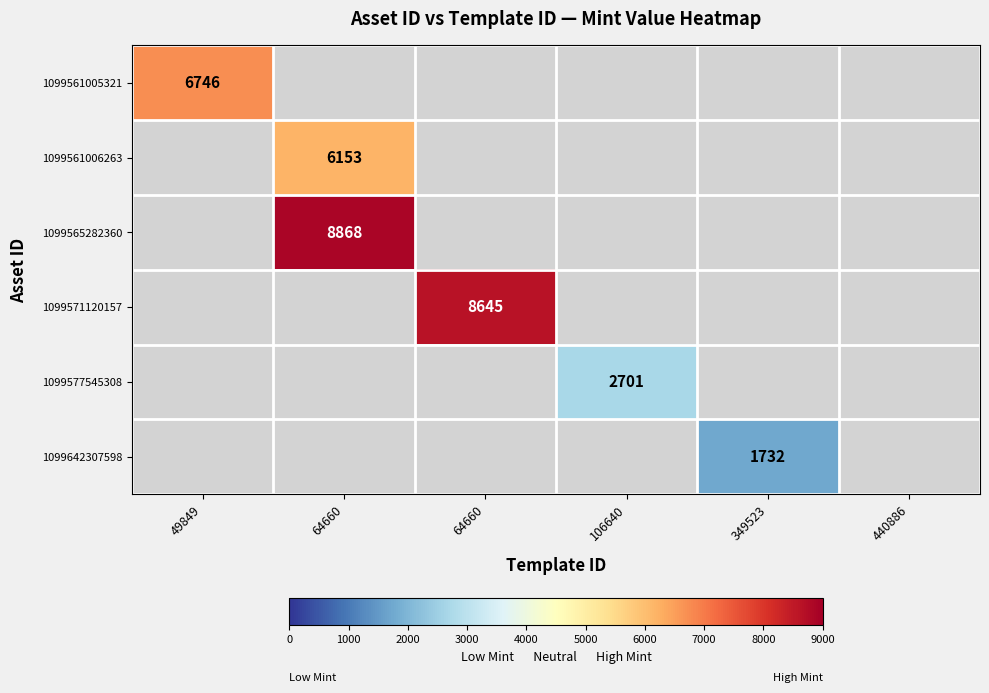

How many series are shown in this chart?

6